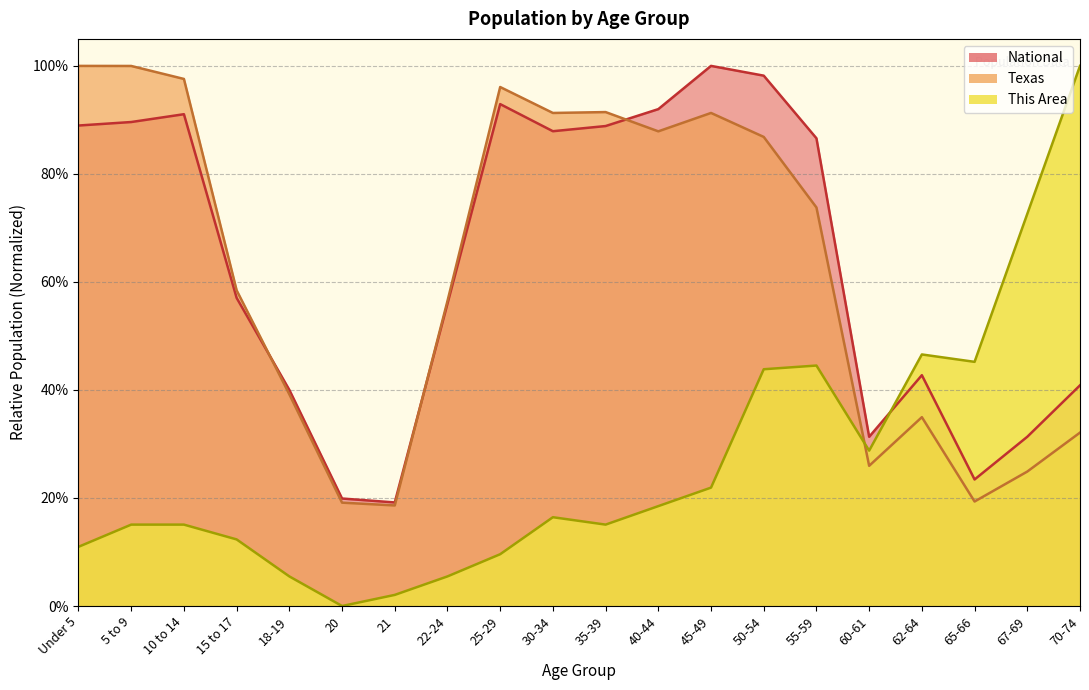

What is the total value across all series at 18-19?

0.8